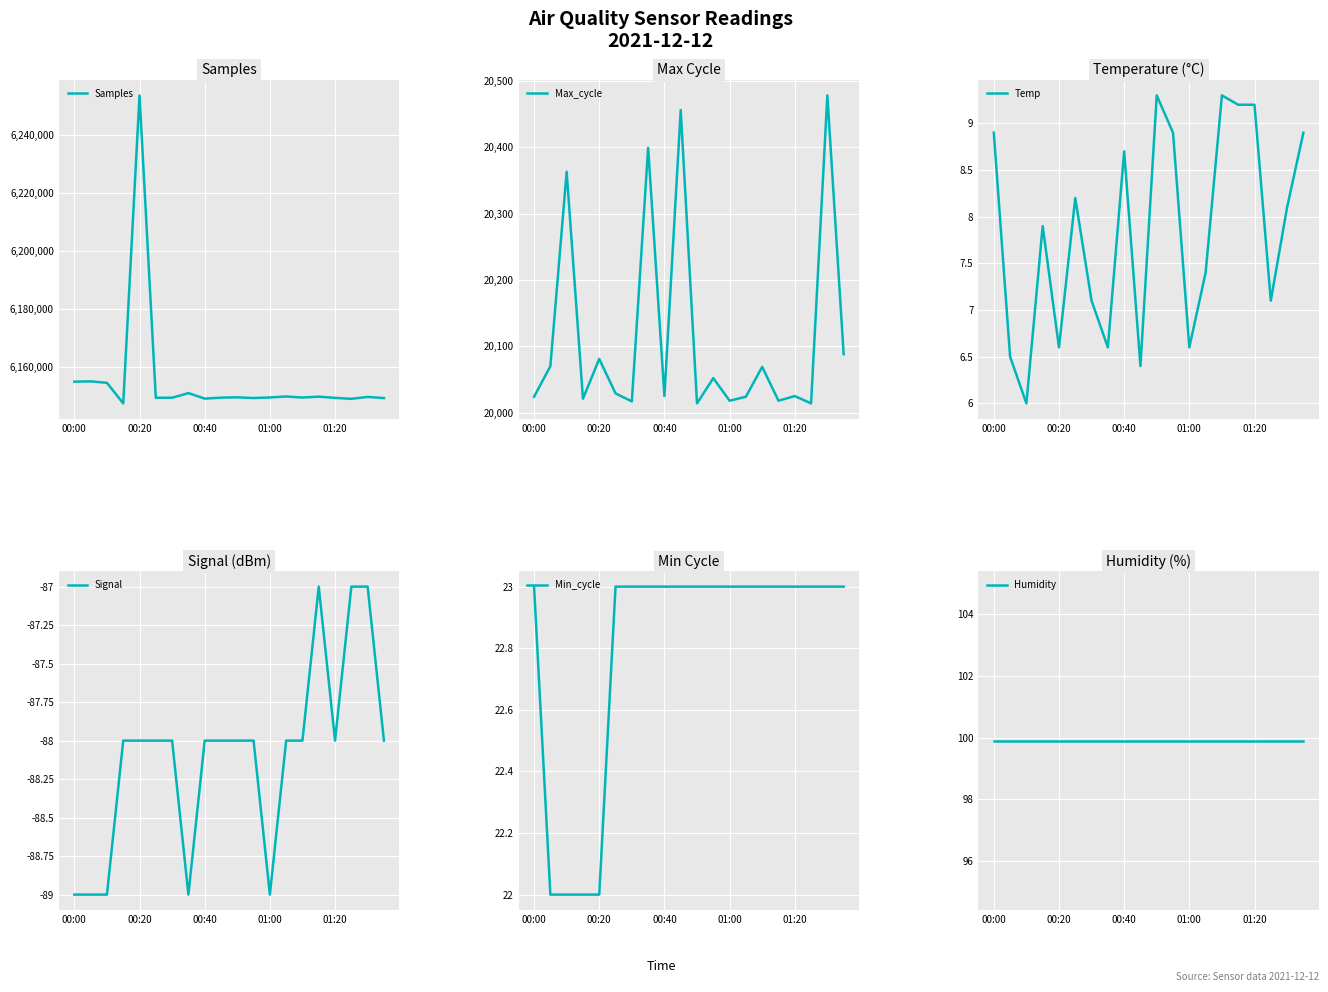

Reading right to left, list all the values displayed in this chart.

Samples: 6149088.0	6149491.0	6148836.0	6149163.0	6149588.0	6149280.0	6149642.0	6149306.0	6149109.0	6149357.0	6149242.0	6148910.0	6150810.0	6149211.0	6149201.0	6253682.0	6147263.0	6154373.0	6154870.0	6154758.0
Max_cycle: 20088.0	20478.0	20014.0	20025.0	20018.0	20069.0	20024.0	20018.0	20052.0	20014.0	20456.0	20025.0	20399.0	20017.0	20029.0	20081.0	20021.0	20363.0	20070.0	20024.0
Temp: 8.9	8.1	7.1	9.2	9.2	9.3	7.4	6.6	8.9	9.3	6.4	8.7	6.6	7.1	8.2	6.6	7.9	6.0	6.5	8.9
Signal: -88.0	-87.0	-87.0	-88.0	-87.0	-88.0	-88.0	-89.0	-88.0	-88.0	-88.0	-88.0	-89.0	-88.0	-88.0	-88.0	-88.0	-89.0	-89.0	-89.0
Min_cycle: 23.0	23.0	23.0	23.0	23.0	23.0	23.0	23.0	23.0	23.0	23.0	23.0	23.0	23.0	23.0	22.0	22.0	22.0	22.0	23.0
Humidity: 99.9	99.9	99.9	99.9	99.9	99.9	99.9	99.9	99.9	99.9	99.9	99.9	99.9	99.9	99.9	99.9	99.9	99.9	99.9	99.9